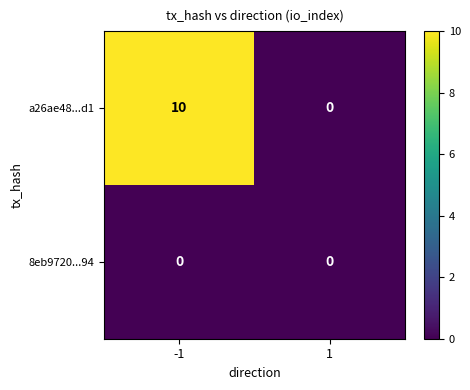

The value of a26ae48...d1 at -1 is 10. True or false?

True